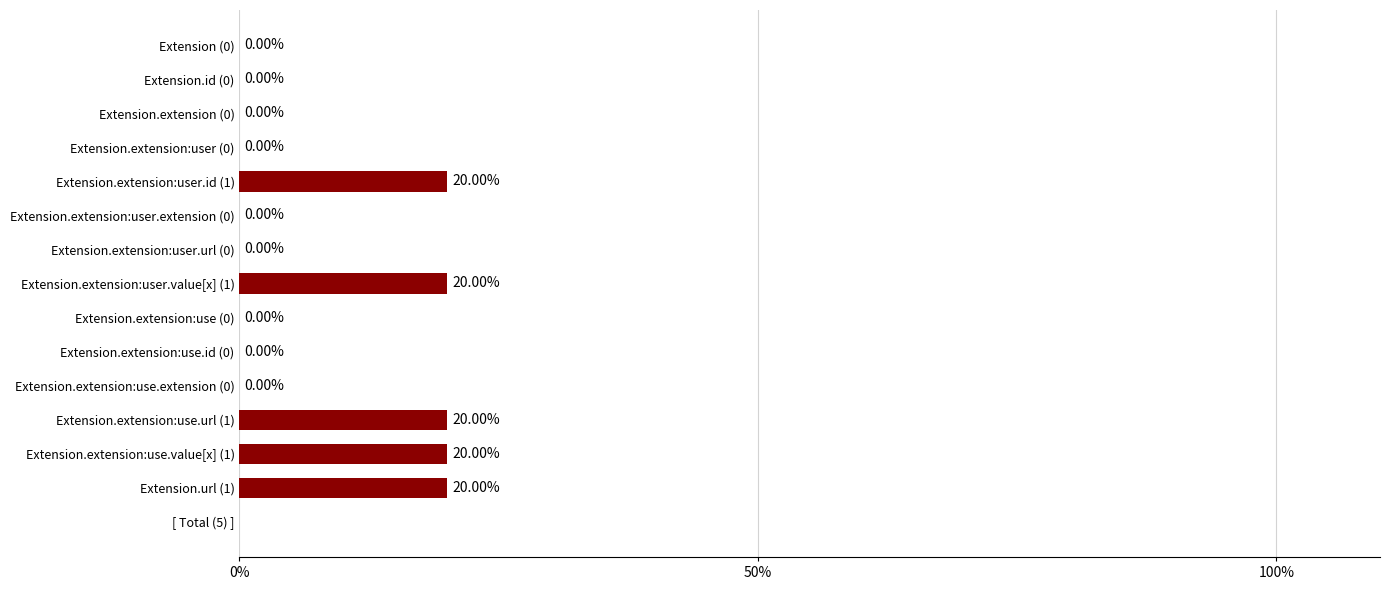

What is the sum of all values?

100